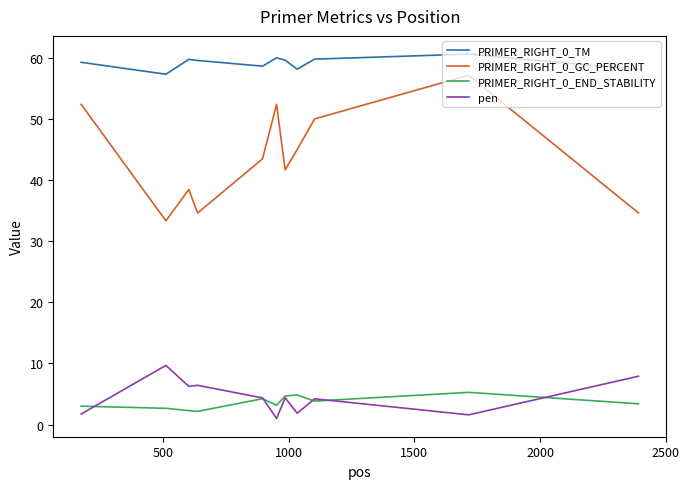

True or false: PRIMER_RIGHT_0_TM and pen cross at least once.

False